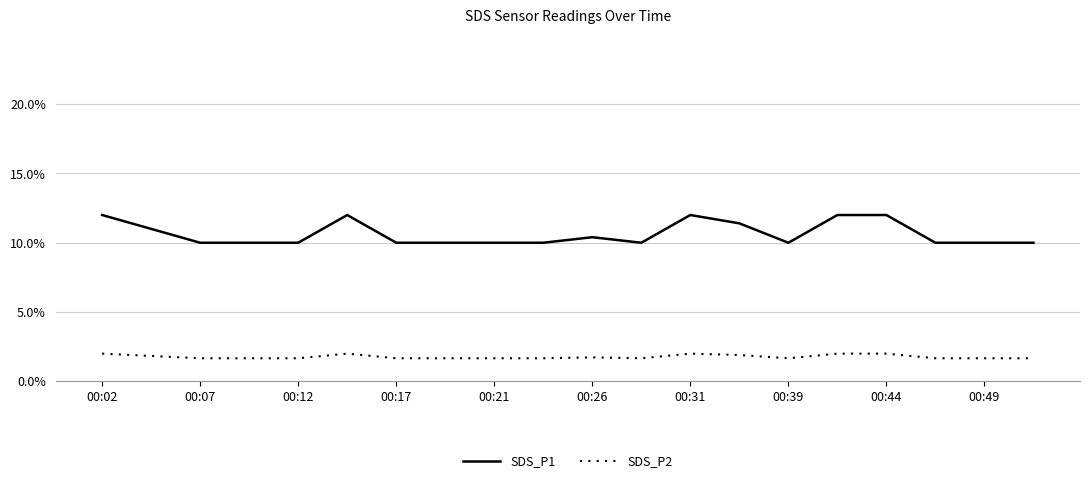

Rank the series by their average value, from highest to lowest.

SDS_P1, SDS_P2